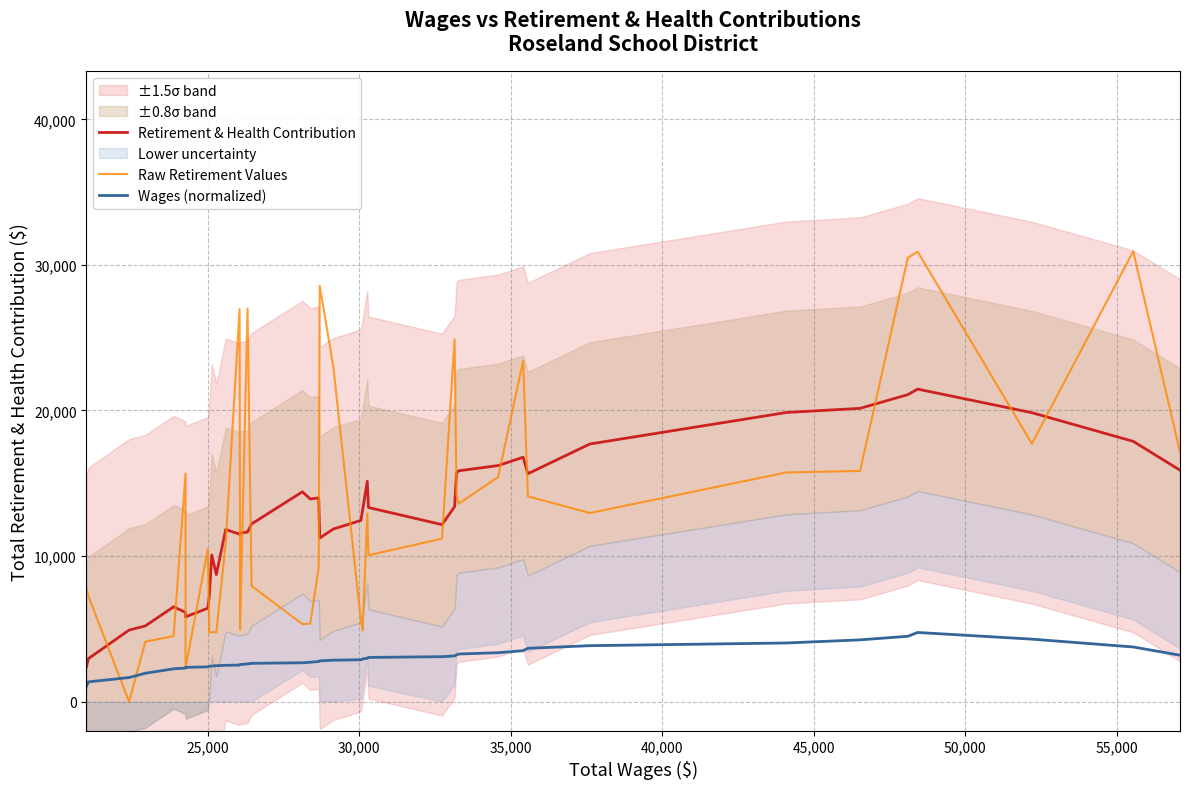

What is the minimum value for Wages (normalized)?

1065.8